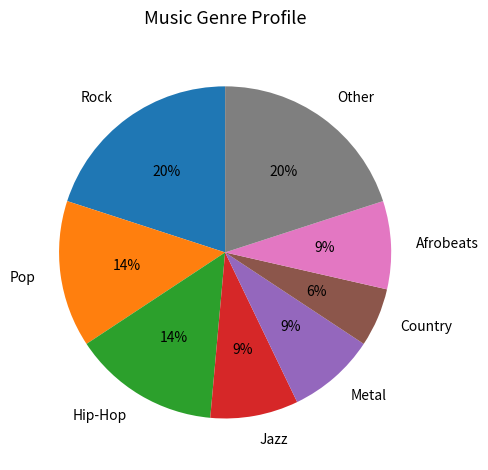

To the nearest percent, what is the combined percentage of Rock and Metal?

29%